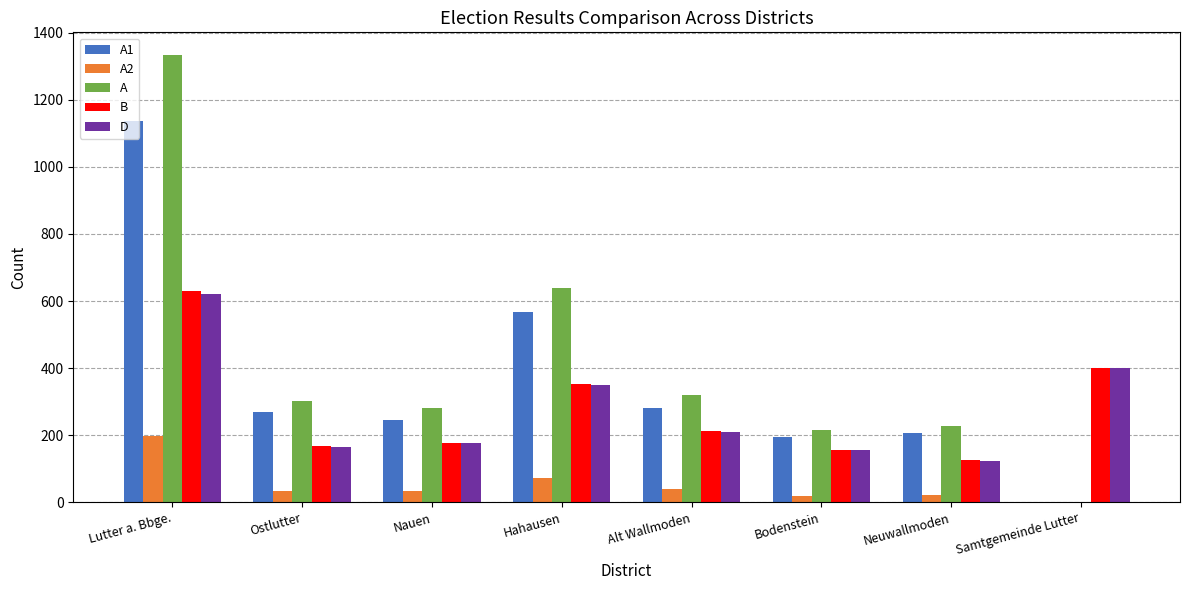

How many values in A are above zero?

7